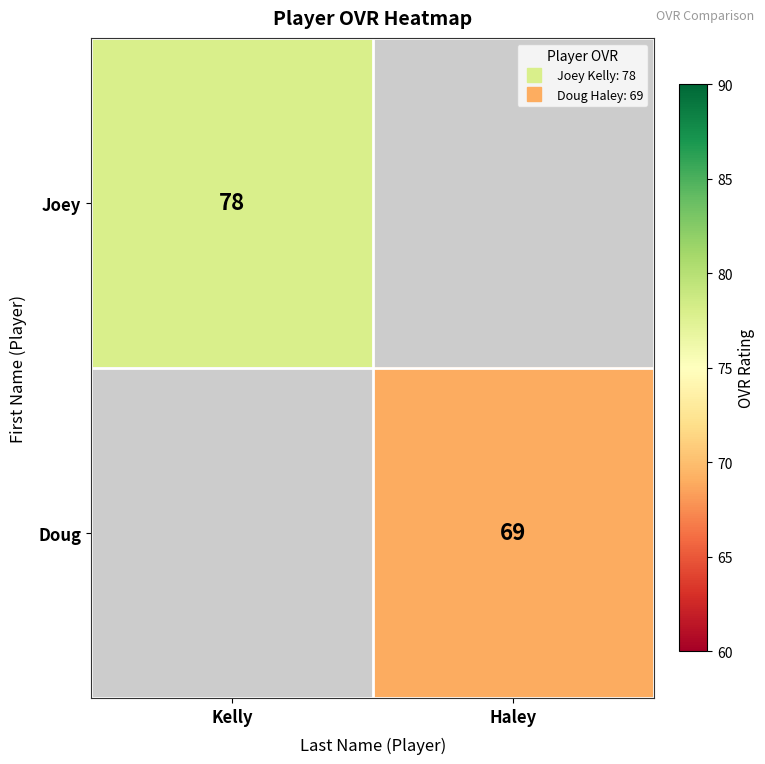

At Kelly, list the series in order from largest to smallest.

Joey, Doug